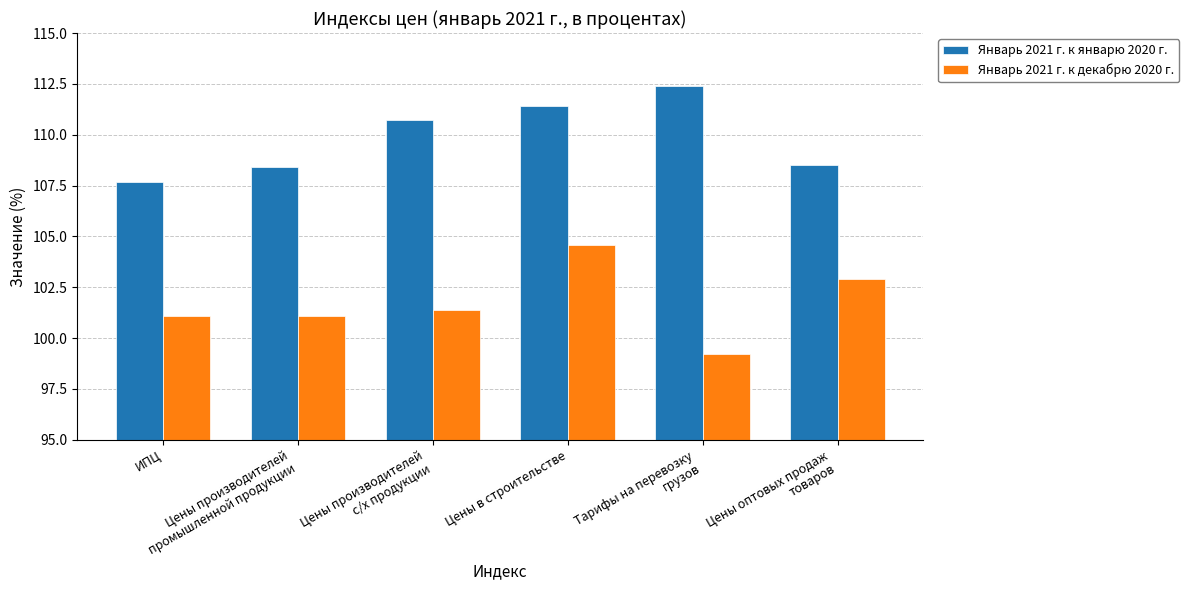

Reading left to right, what are all the values shown in this chart?

Январь 2021 г. к январю 2020 г.: ИПЦ=107.7	Цены производителей
промышленной продукции=108.4	Цены производителей
с/х продукции=110.7	Цены в строительстве=111.4	Тарифы на перевозку
грузов=112.4	Цены оптовых продаж
товаров=108.5
Январь 2021 г. к декабрю 2020 г.: ИПЦ=101.1	Цены производителей
промышленной продукции=101.1	Цены производителей
с/х продукции=101.4	Цены в строительстве=104.6	Тарифы на перевозку
грузов=99.2	Цены оптовых продаж
товаров=102.9